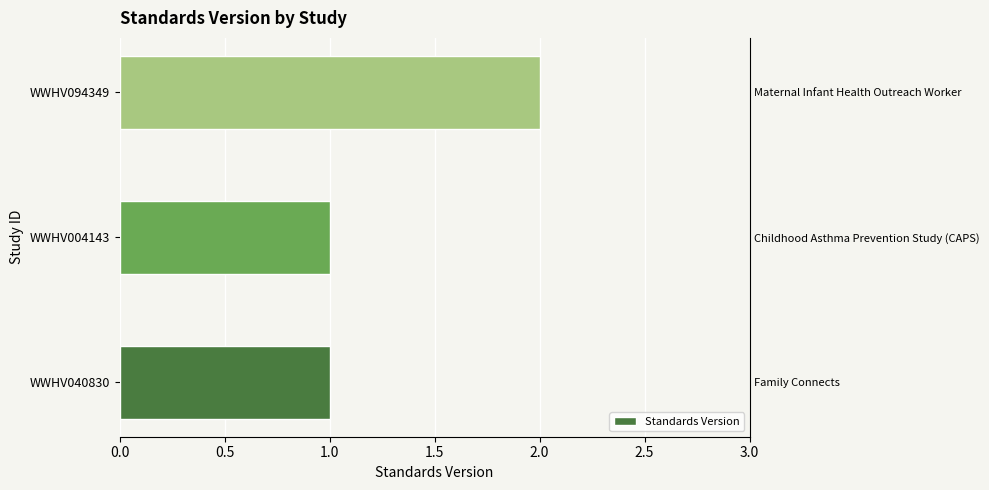

Is it true that the value at WWHV004143 is 1?

False